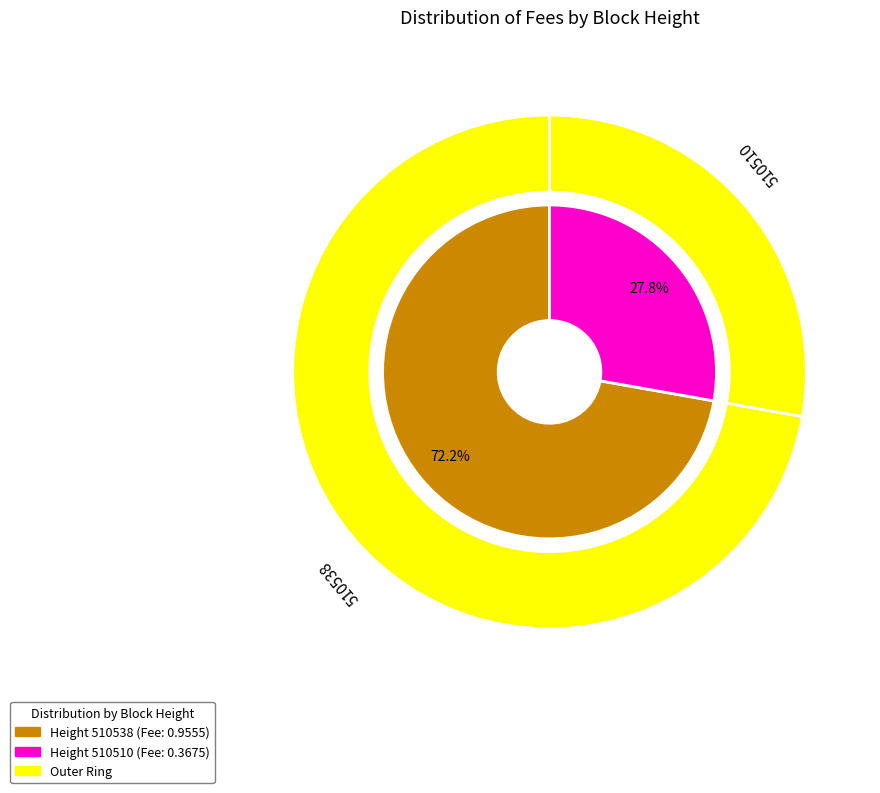

Which slice is the smallest?

510510